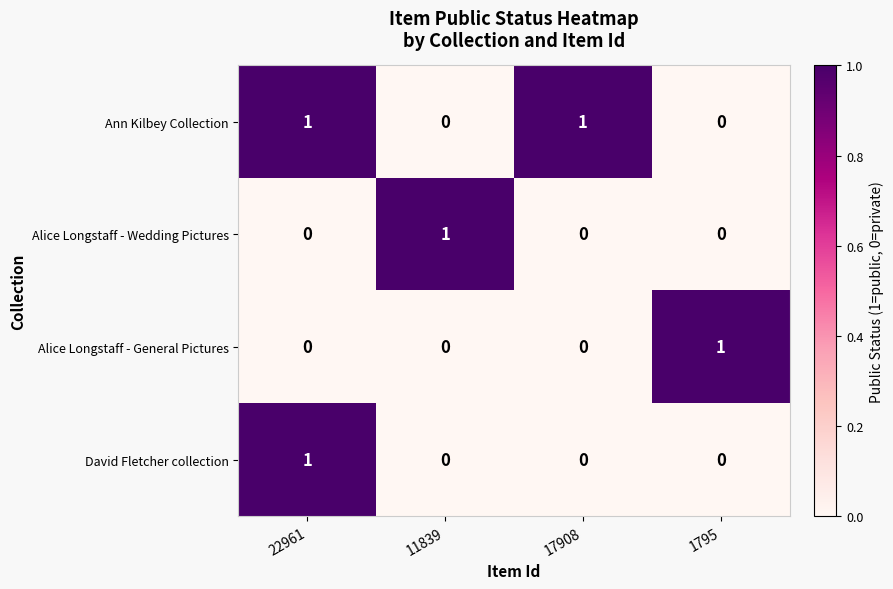

The value of David Fletcher collection at 17908 is 0. True or false?

True